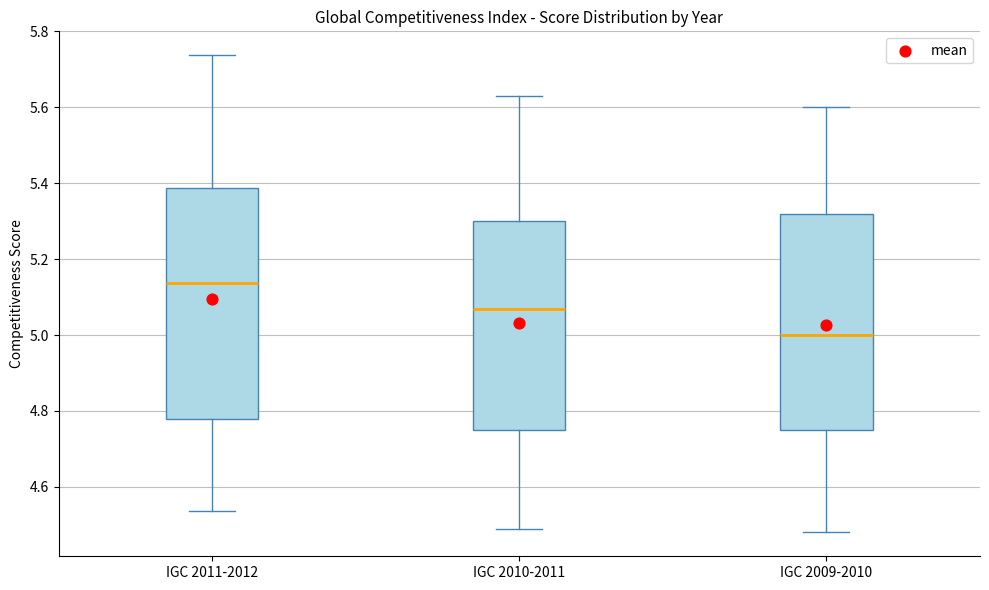

Which box has the highest median line?

IGC 2011-2012